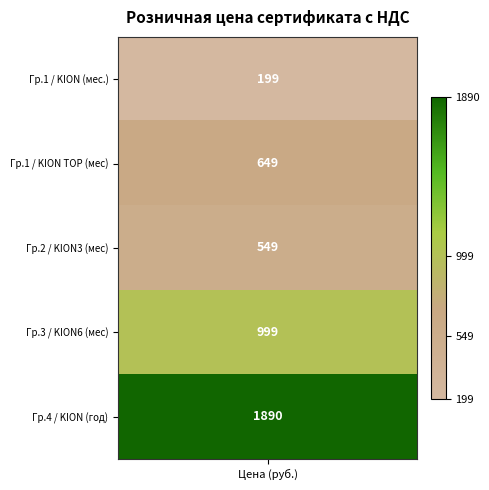

Where is the data nearest to the value 1044?

3